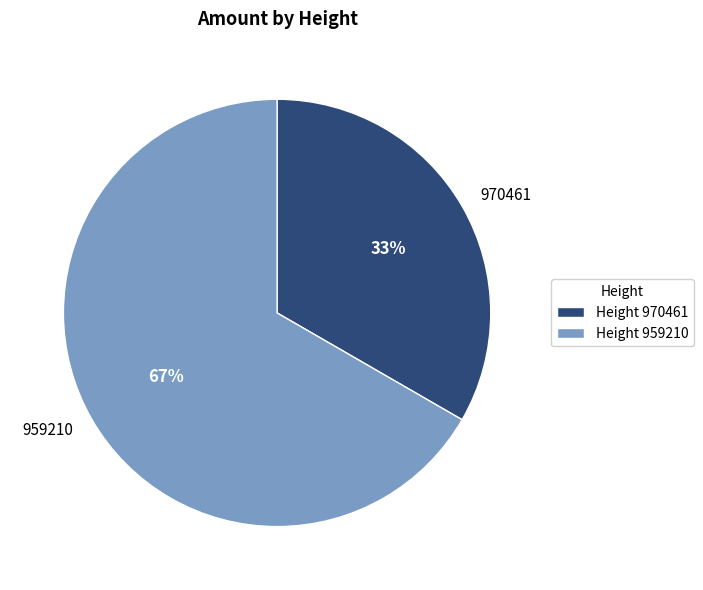

Does 970461 account for over 50% of the chart?

No